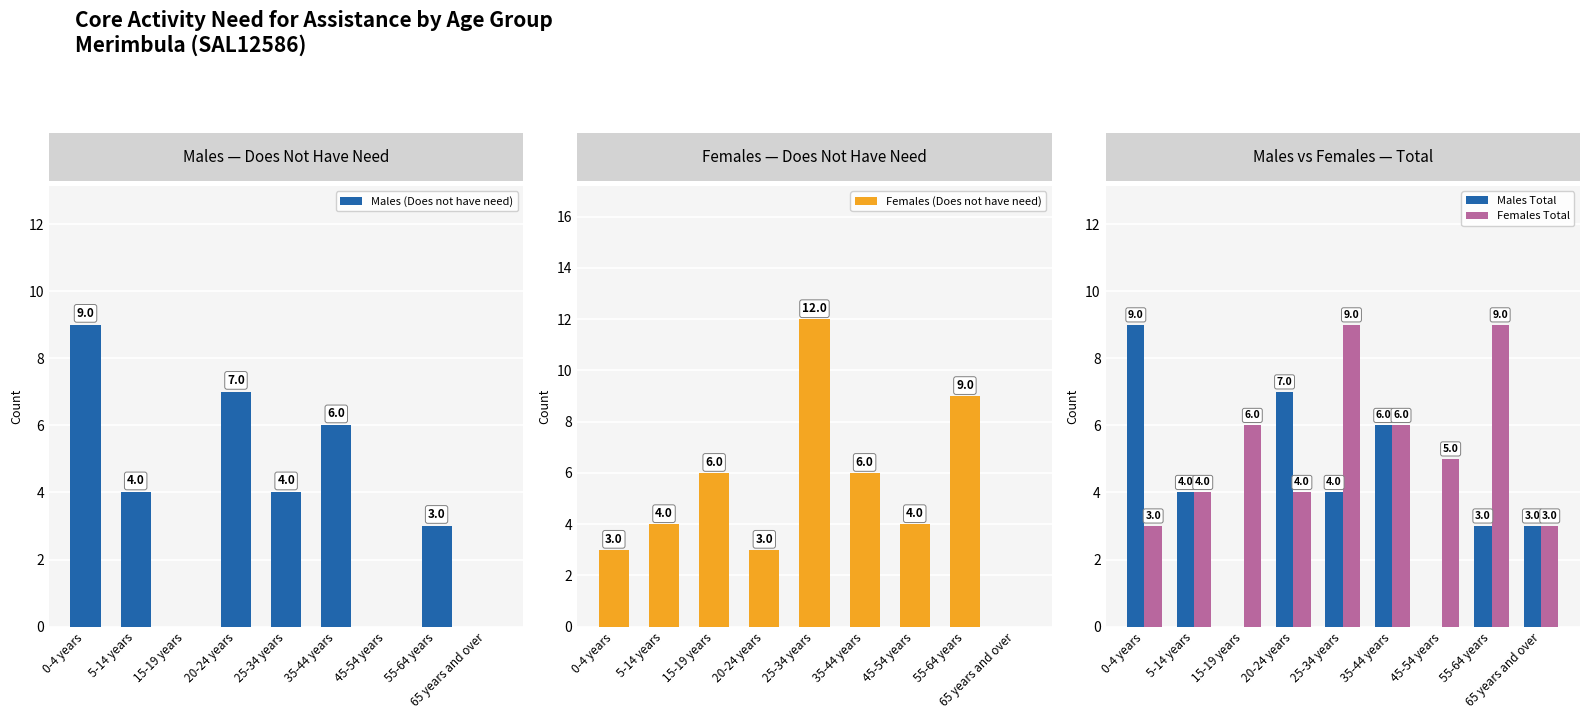

How many Males (Does not have need) values are between 0 and 6?

7